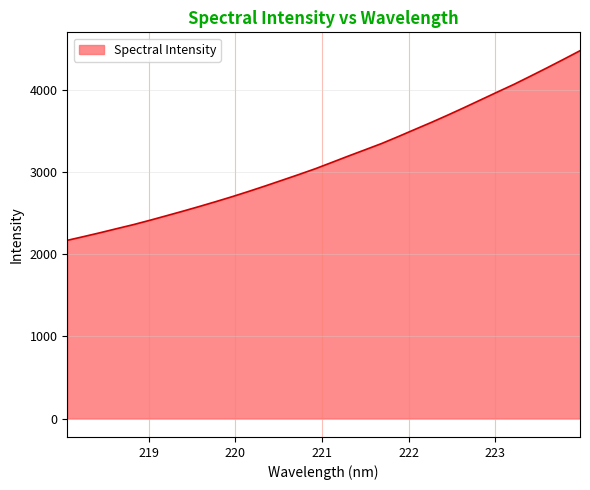

What is the minimum value shown in the chart?

2167.4